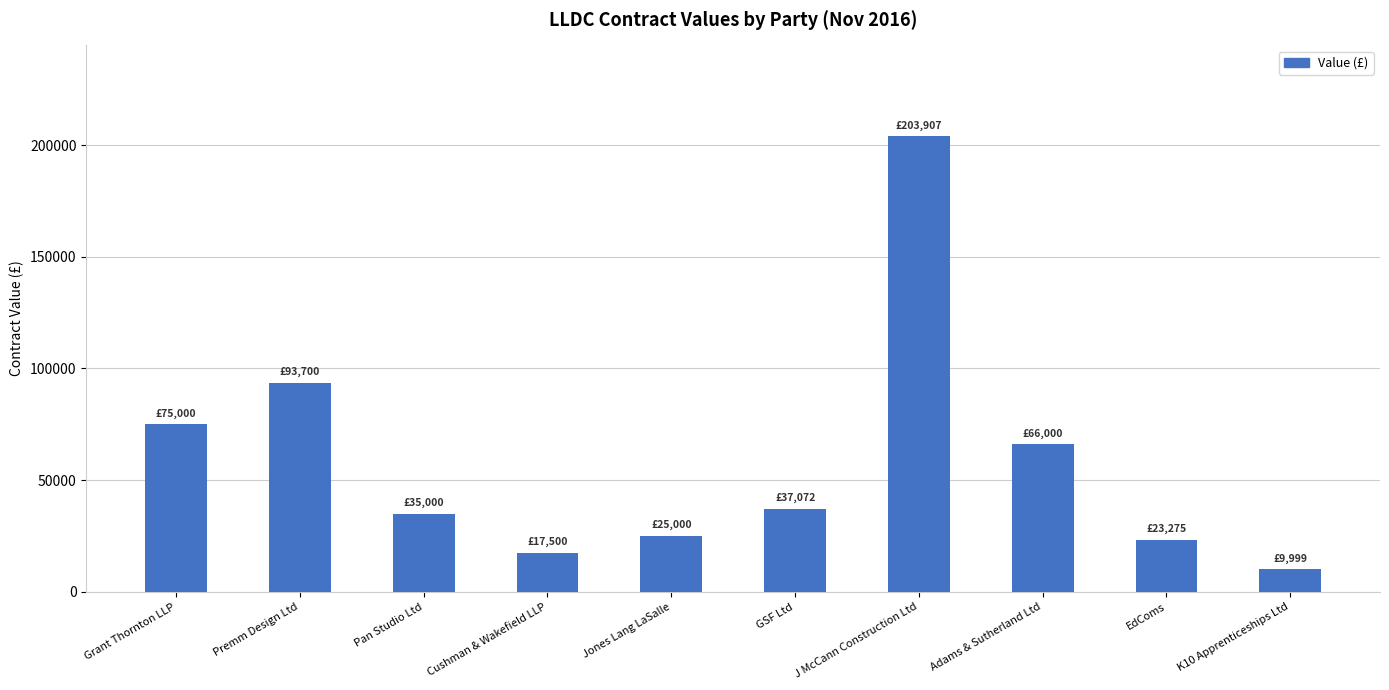

What is the maximum value shown in the chart?

203907